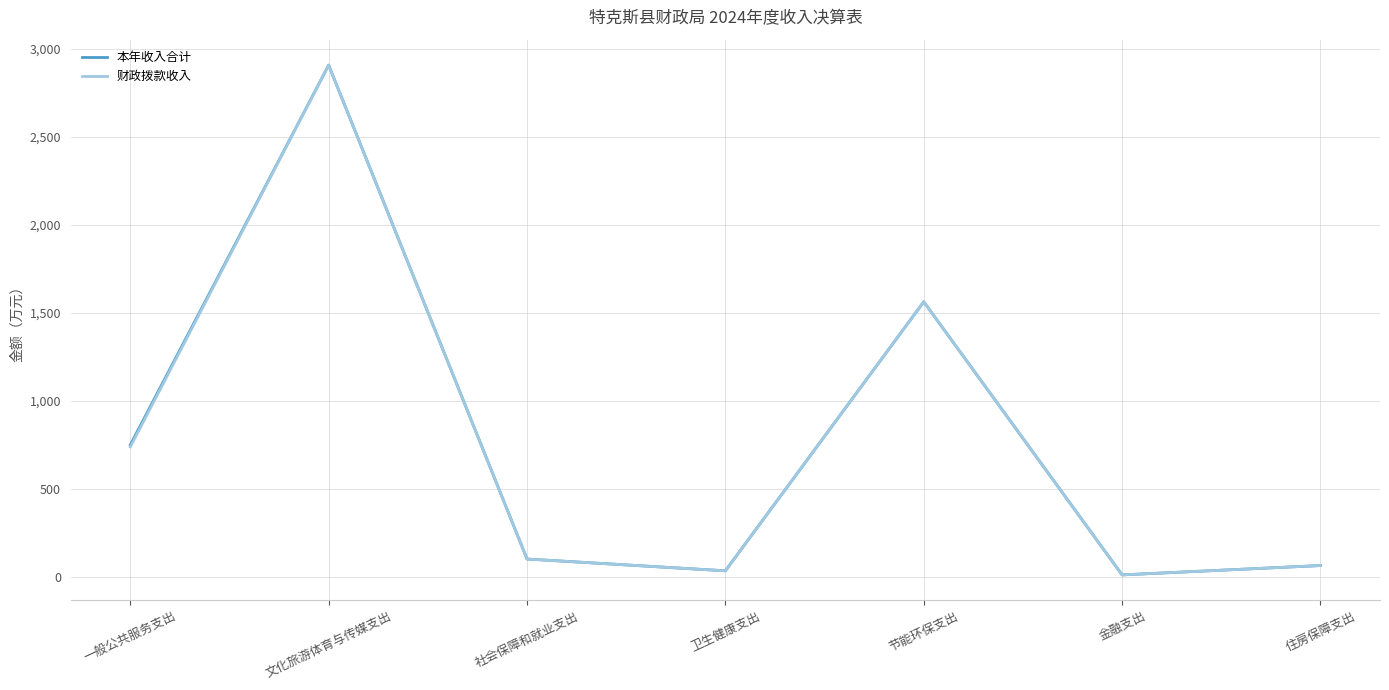

What is the total value across all series at 节能环保支出?

3126.0